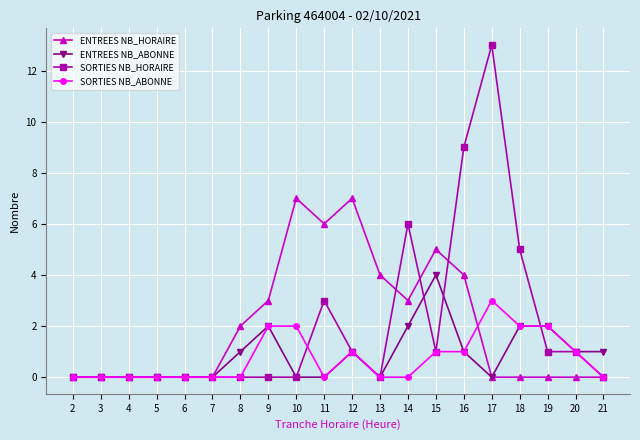

Is the value of ENTREES NB_HORAIRE at 5 greater than the value of SORTIES NB_ABONNE at 19?

No